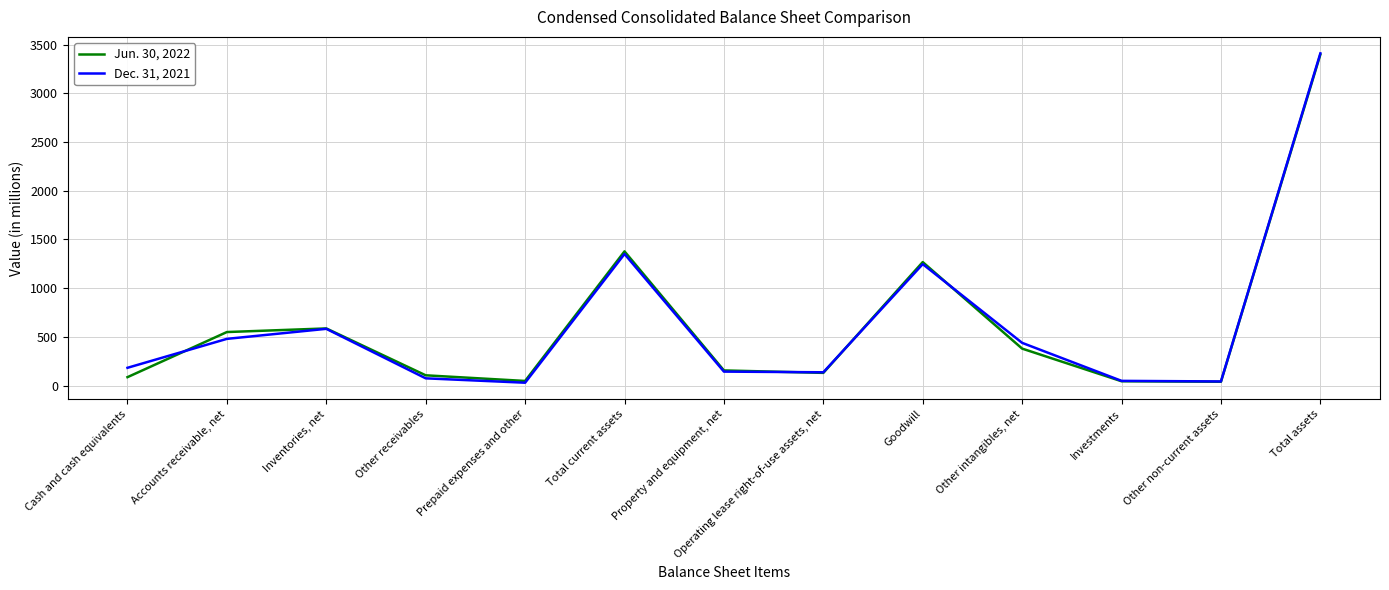

Between Property and equipment, net and Other intangibles, net, which series saw the biggest shift?

Dec. 31, 2021